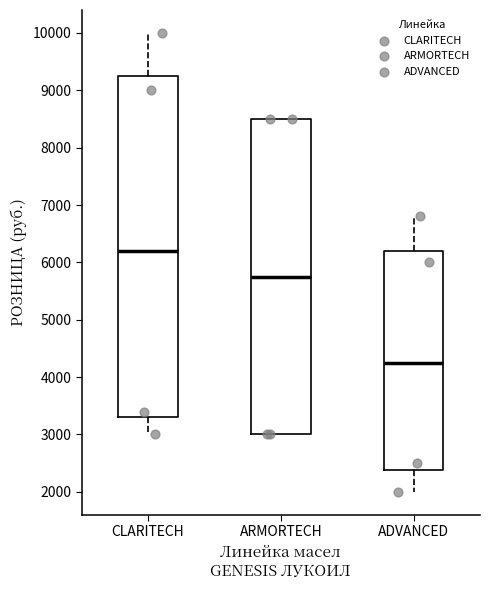

Reading left to right, read every box against the y-axis: the position of its median line, the range the box covers, and the ends of its whiskers. The values are not printed on the chart, so give them approximately, as read against the axis.

CLARITECH: median 6200, box 3300 to 9300, whiskers 3000 to 10000
ARMORTECH: median 5800, box 3000 to 8500, whiskers 3000 to 8500
ADVANCED: median 4300, box 2400 to 6200, whiskers 2000 to 6800